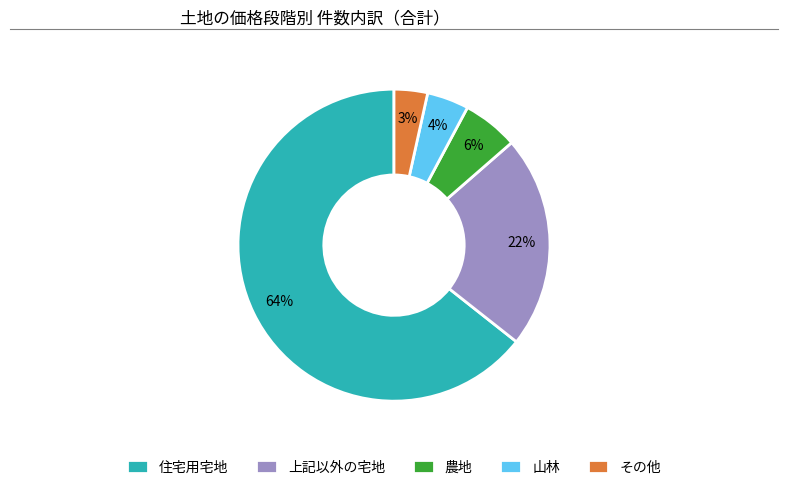

True or false: 住宅用宅地 accounts for 64% of the total.

True